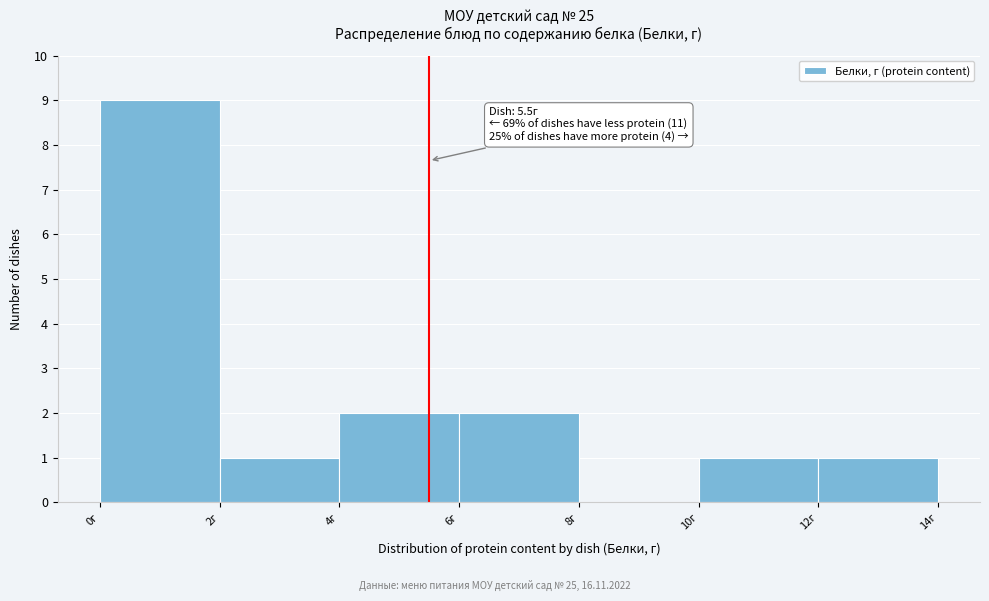

Over which range of the x-axis is the bar tallest?

0 to 2